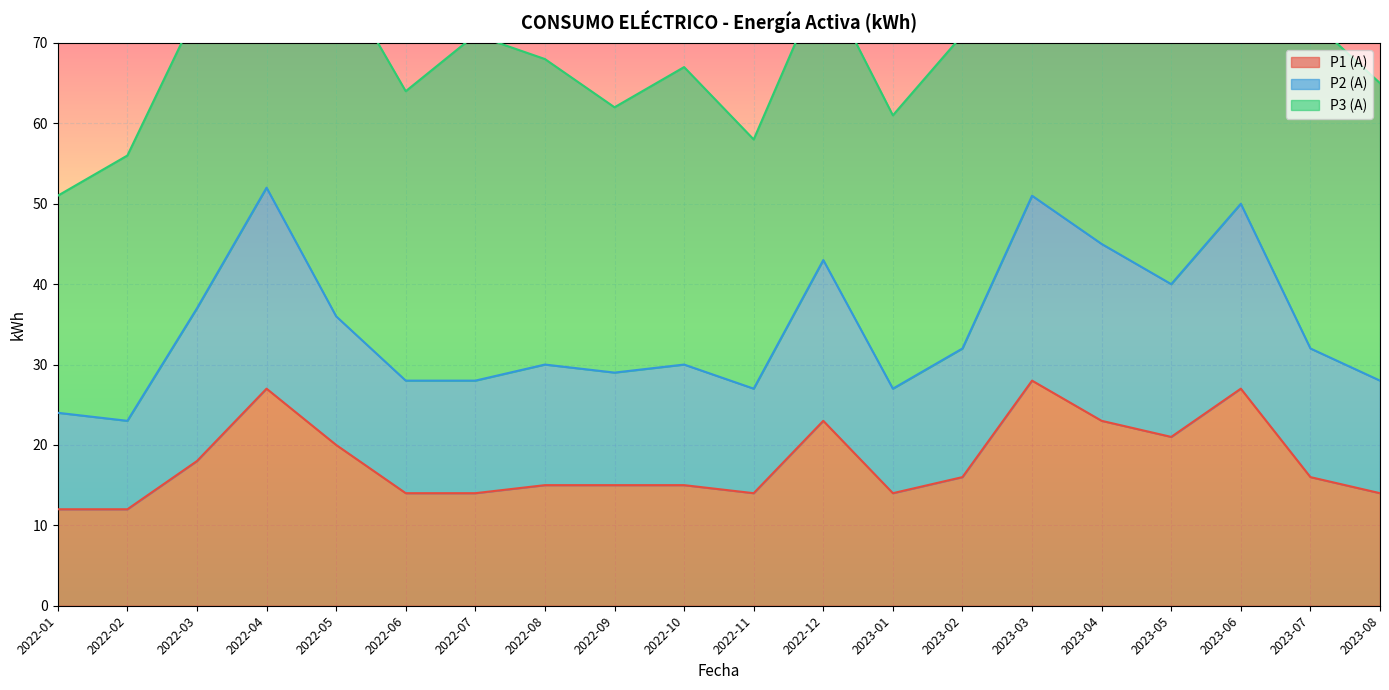

How many data points does each series have?

20